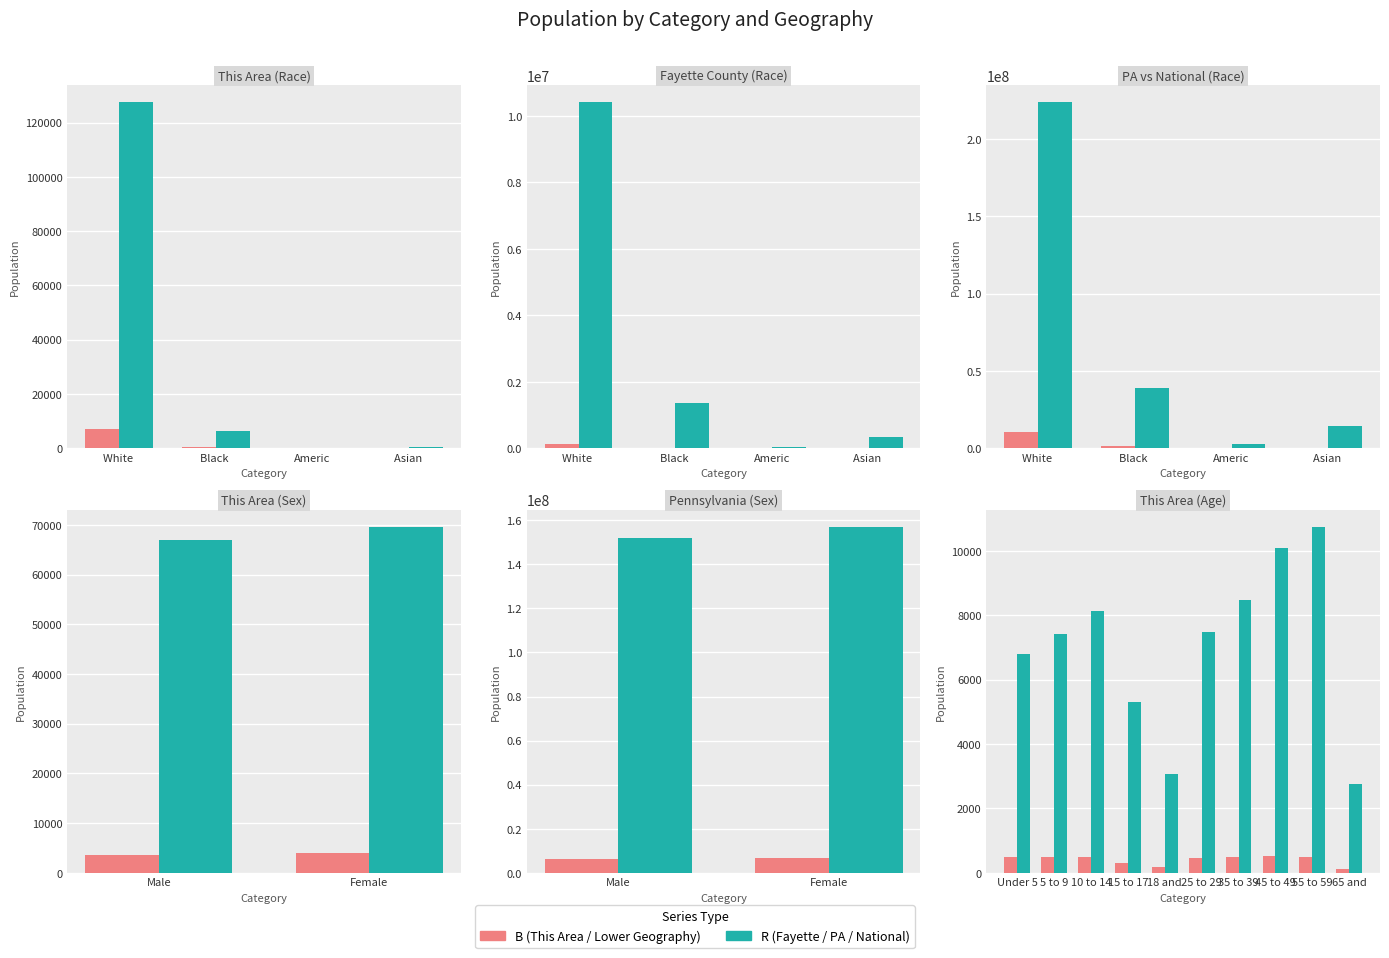

What are all the series names shown in the legend?

B, R